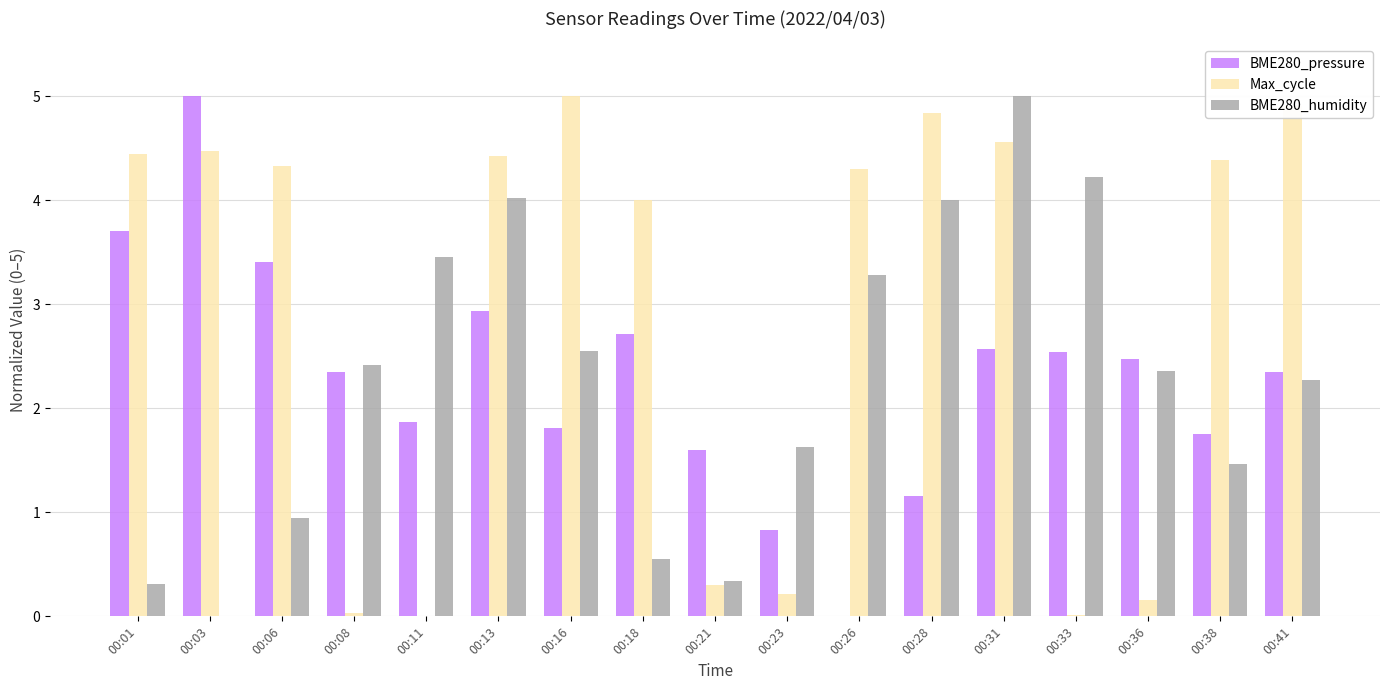

How many data points does each series have?

17